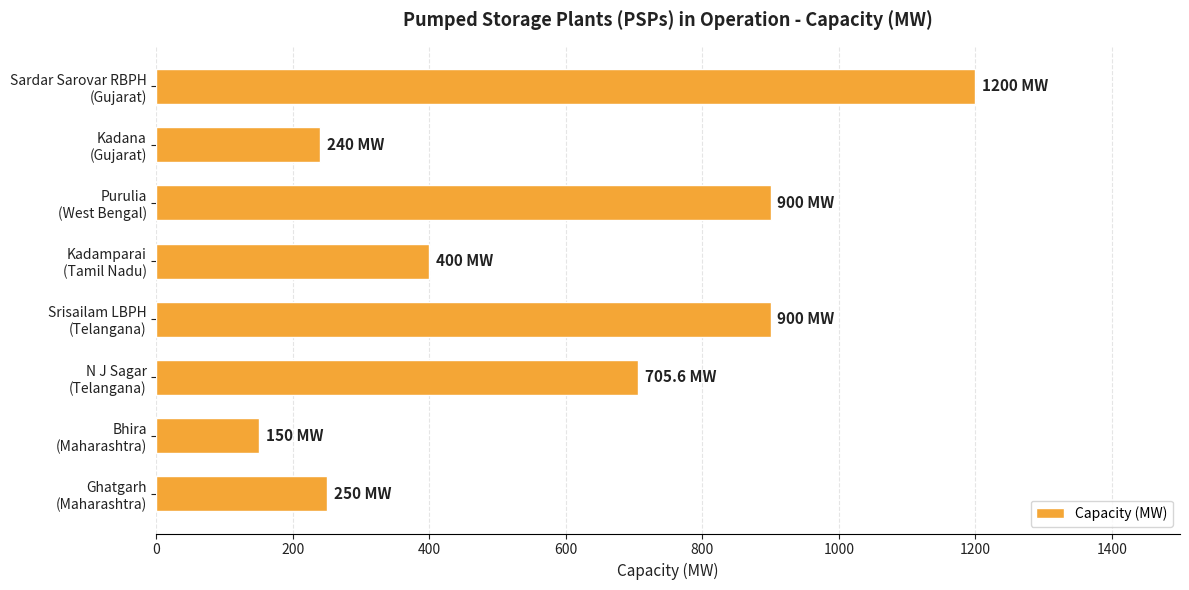

What is the maximum value shown in the chart?

1200.0